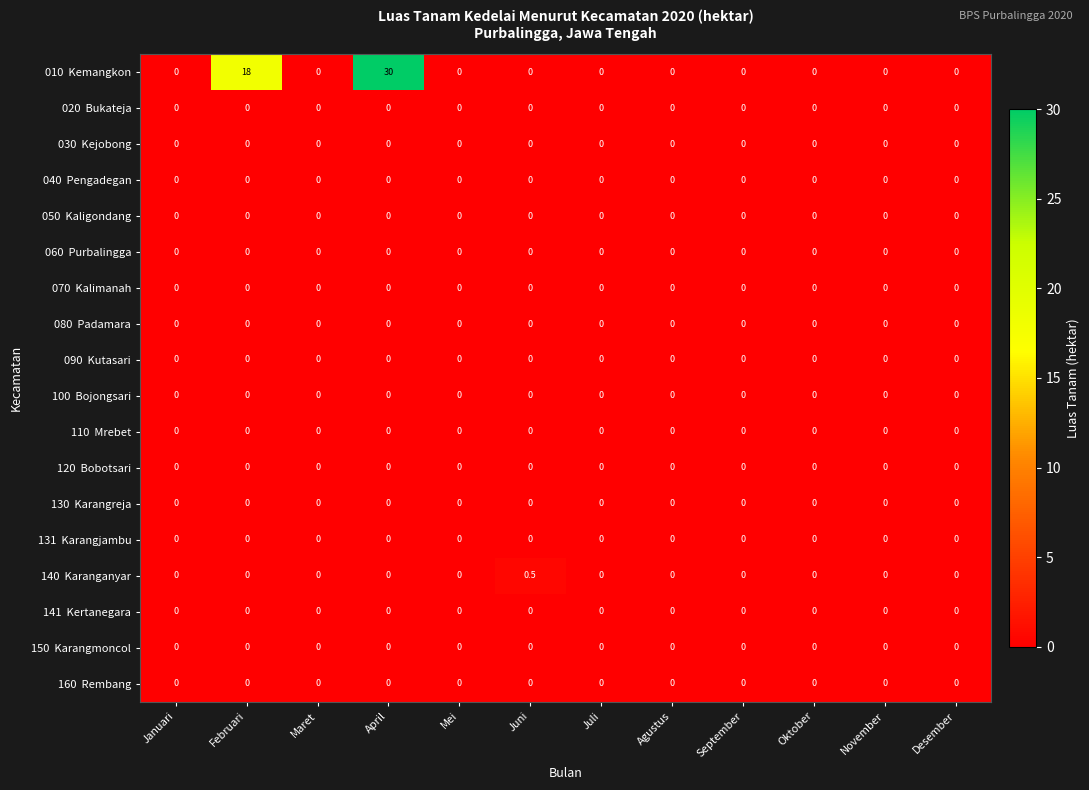

Count the number of data series in this chart.

18